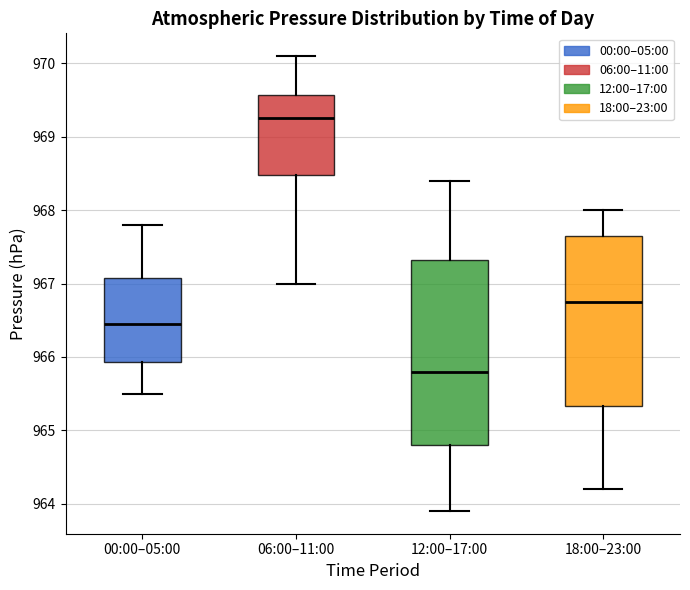

Where does the upper whisker of the box for 12:00–17:00 end on the y-axis? The values are not printed on the chart, so give them approximately, as read against the axis.

968.4